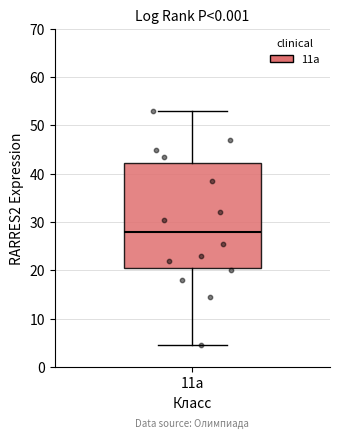

Read this box plot against the y-axis: the position of the median line, the range covered by the box, and the ends of both whiskers. The values are not printed on the chart, so give them approximately, as read against the axis.

median 28, box 21 to 42, whiskers 5 to 53